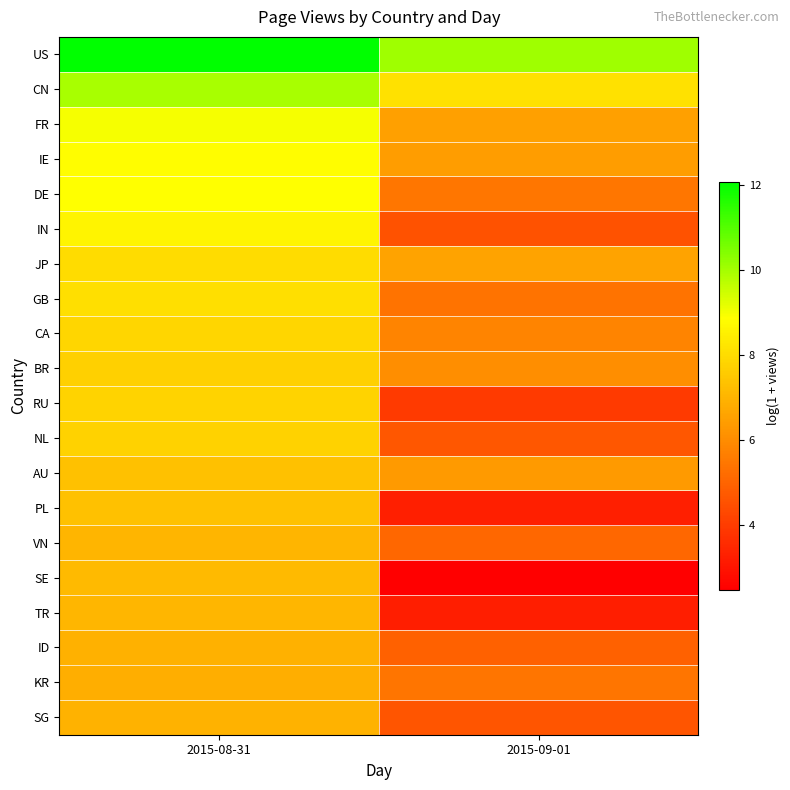

Reading right to left, list all the values displayed in this chart.

US: 2015-09-01=10.1	2015-08-31=12.1
CN: 2015-09-01=8.1	2015-08-31=9.9
FR: 2015-09-01=6.5	2015-08-31=9.0
IE: 2015-09-01=6.4	2015-08-31=8.8
DE: 2015-09-01=5.5	2015-08-31=8.9
IN: 2015-09-01=4.6	2015-08-31=8.6
JP: 2015-09-01=6.6	2015-08-31=8.0
GB: 2015-09-01=5.4	2015-08-31=8.1
CA: 2015-09-01=5.8	2015-08-31=7.9
BR: 2015-09-01=6.1	2015-08-31=7.7
RU: 2015-09-01=4.0	2015-08-31=7.8
NL: 2015-09-01=4.7	2015-08-31=7.7
AU: 2015-09-01=6.3	2015-08-31=7.3
PL: 2015-09-01=3.3	2015-08-31=7.3
VN: 2015-09-01=5.1	2015-08-31=7.0
SE: 2015-09-01=2.5	2015-08-31=7.1
TR: 2015-09-01=3.3	2015-08-31=7.1
ID: 2015-09-01=4.9	2015-08-31=6.9
KR: 2015-09-01=5.4	2015-08-31=6.8
SG: 2015-09-01=4.6	2015-08-31=7.0